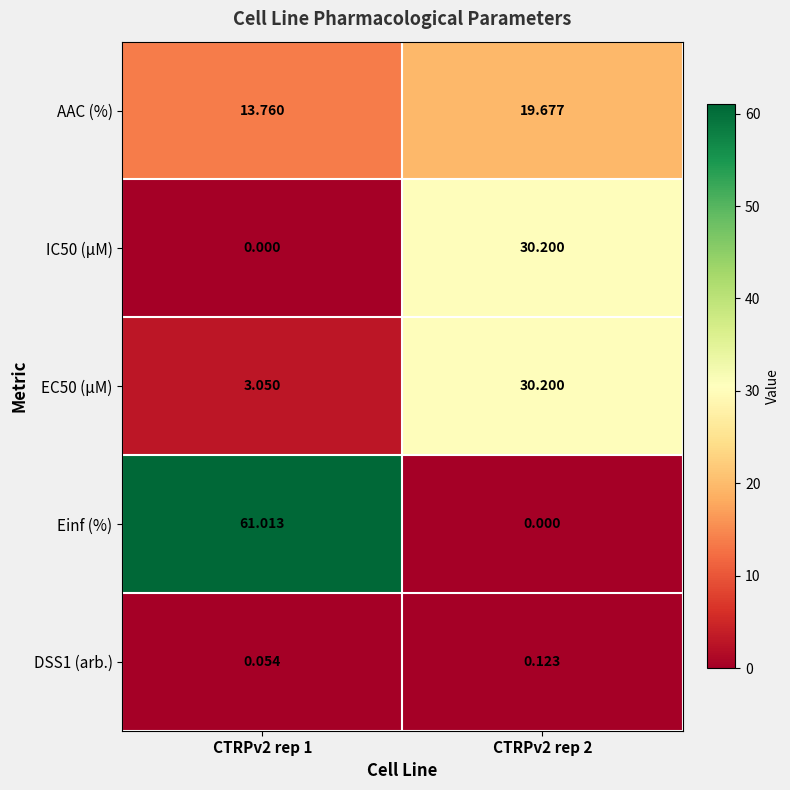

Which series has the largest range (max minus min)?

Einf (%)